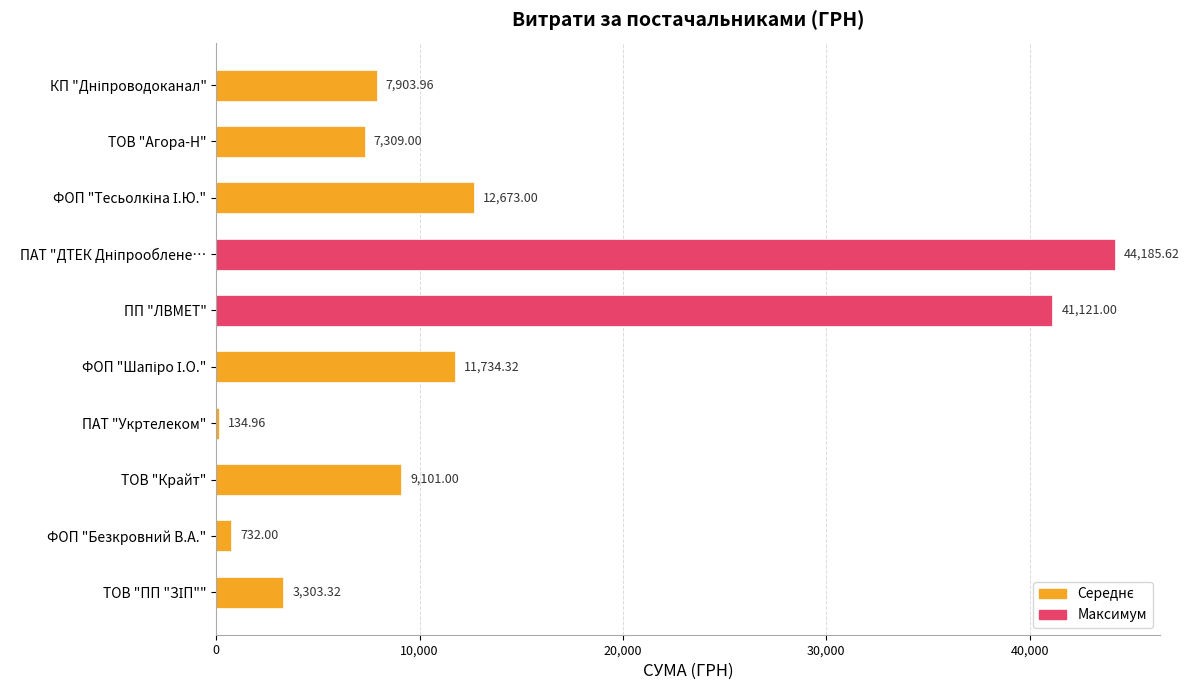

What is the smallest value displayed?

135.0